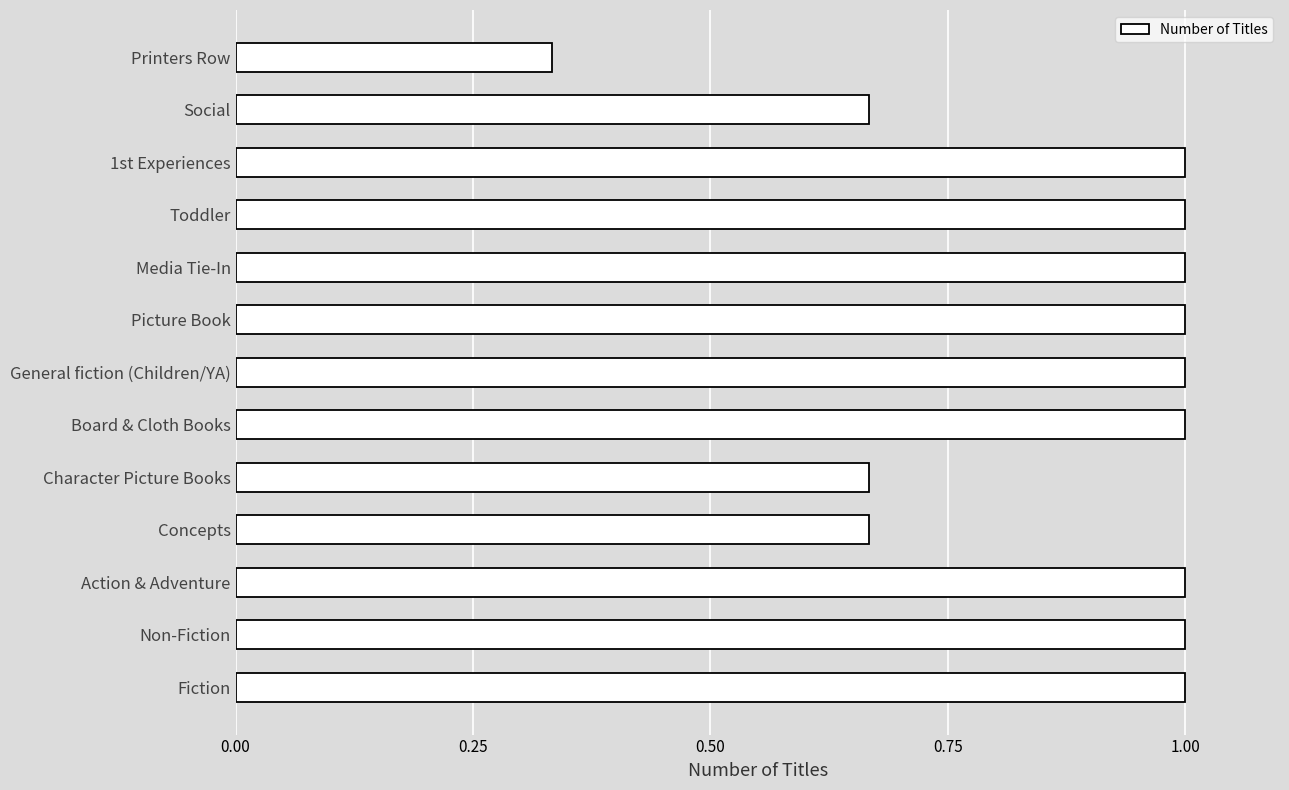

What is the greatest value displayed?

1.0